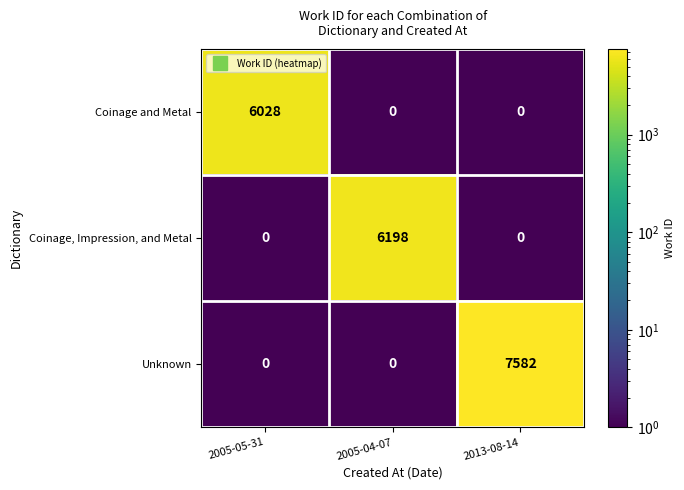

Which category has the highest value across all series?

2013-08-14